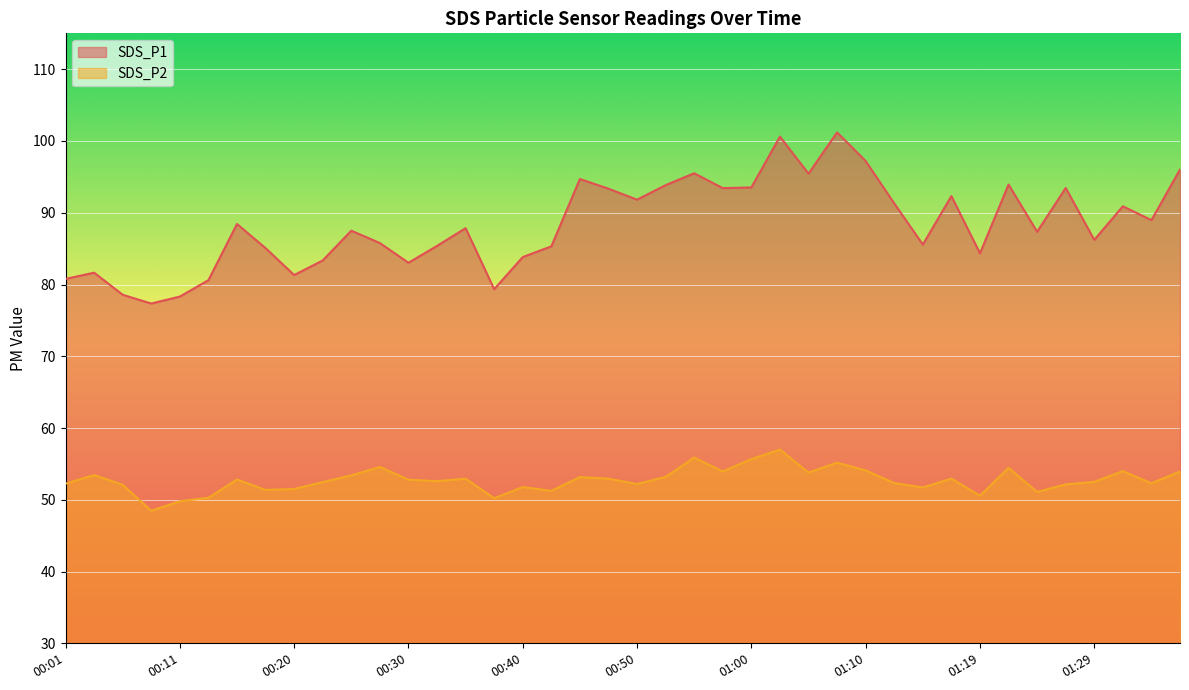

True or false: SDS_P2 and SDS_P1 cross at least once.

False